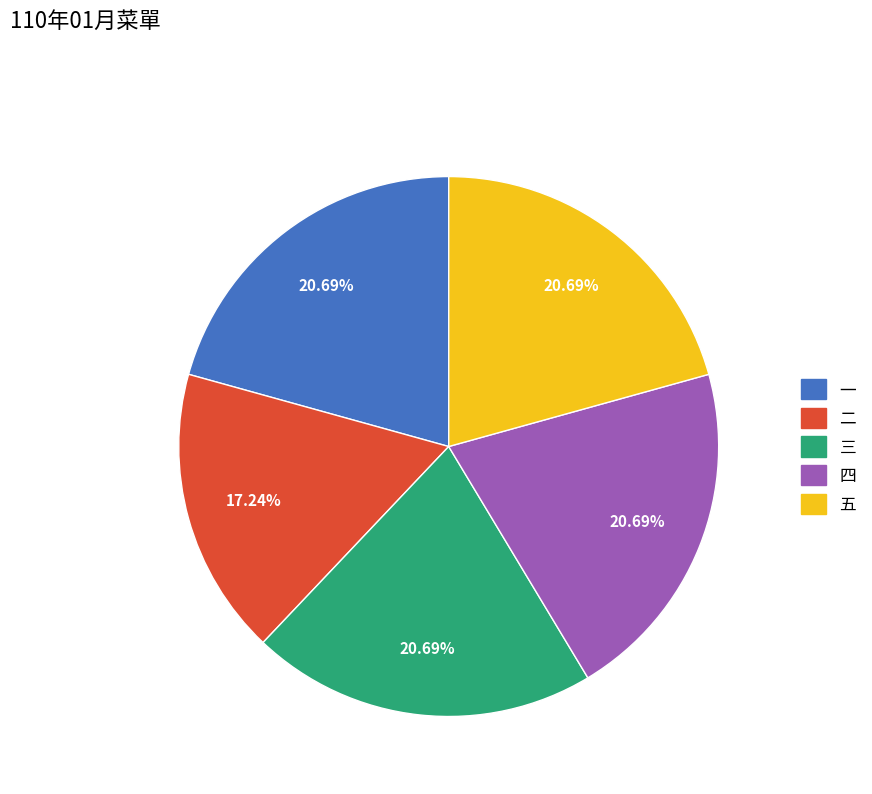

How many slices are in this pie chart?

5